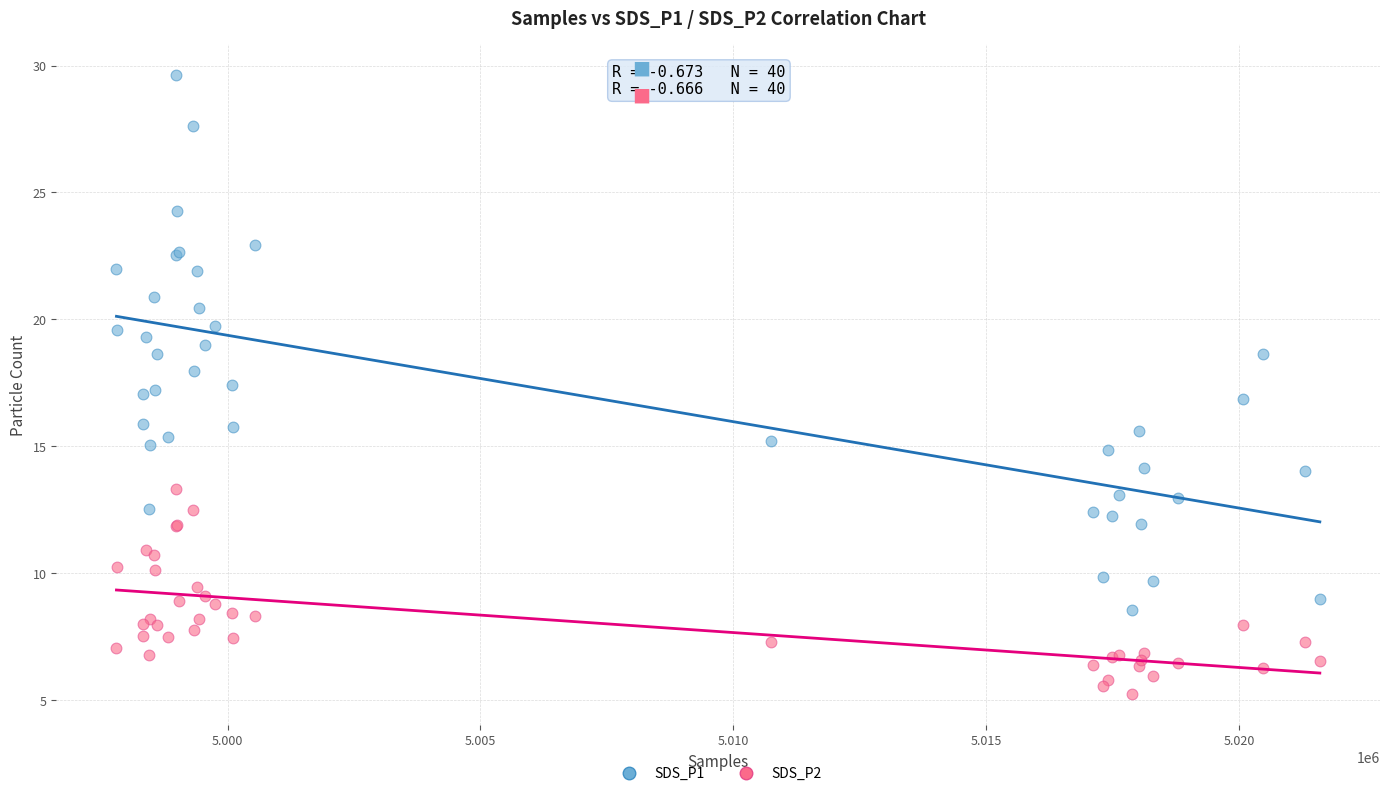

Which series contains the highest Y value?

SDS_P1